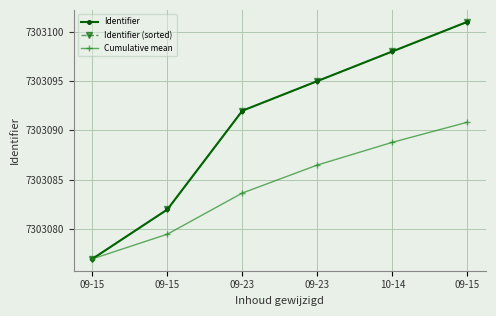

Is this an area chart (filled region under the line)?

No